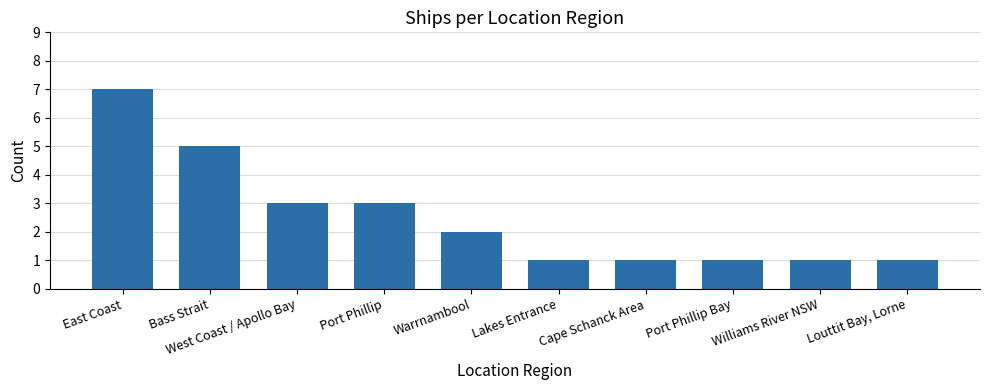

Are the bars horizontal?

No